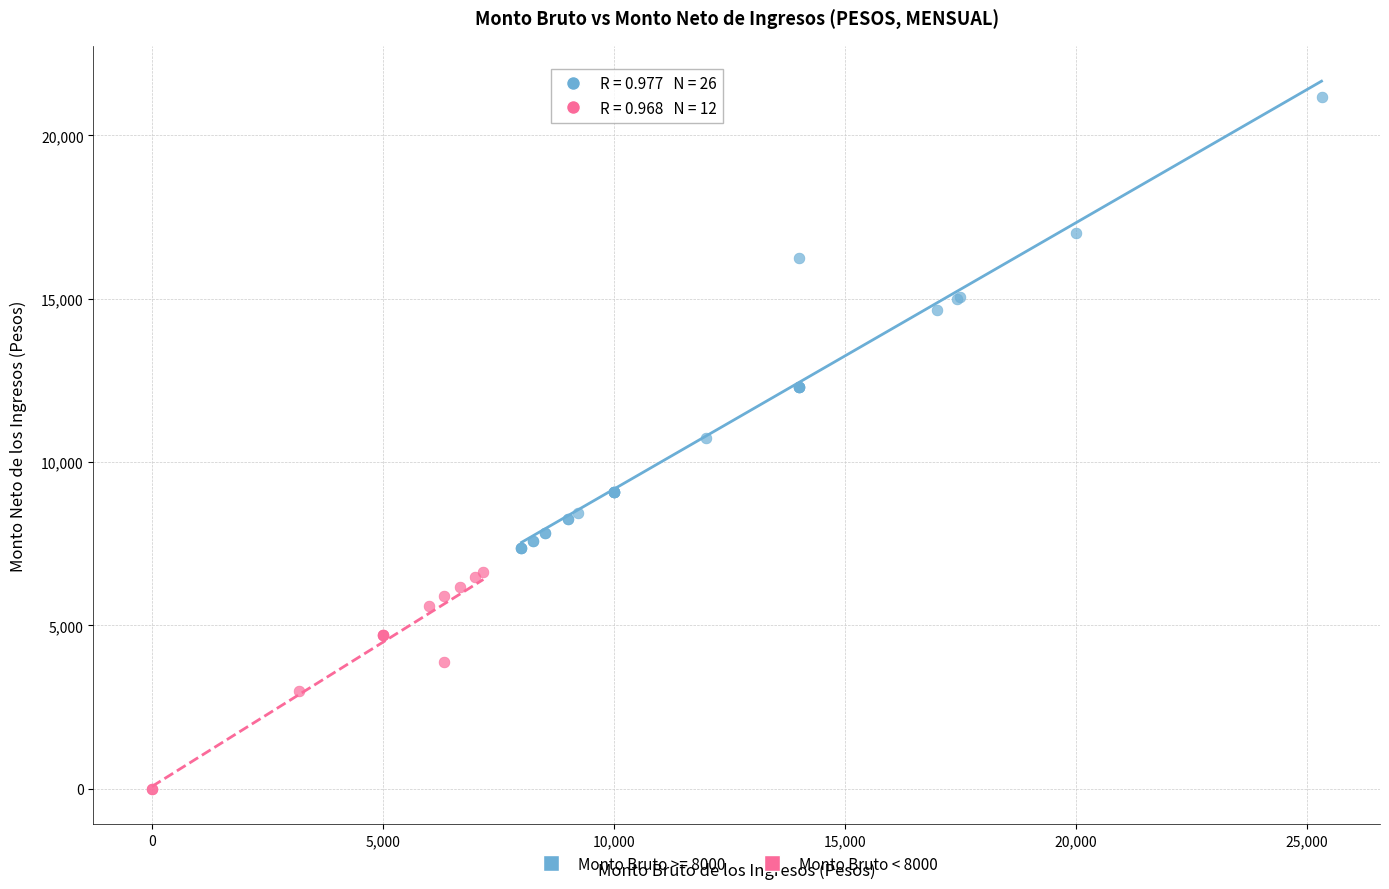

Which series contains the lowest Y value?

Monto Bruto < 8000